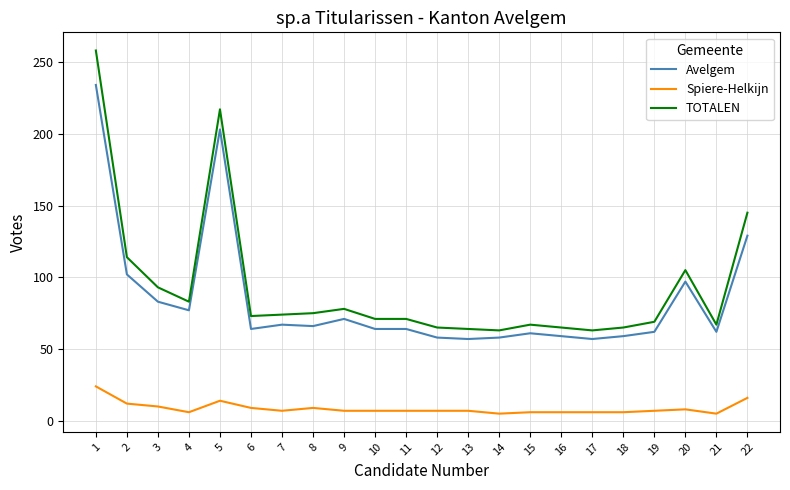

What is the sum of all Spiere-Helkijn values?

191